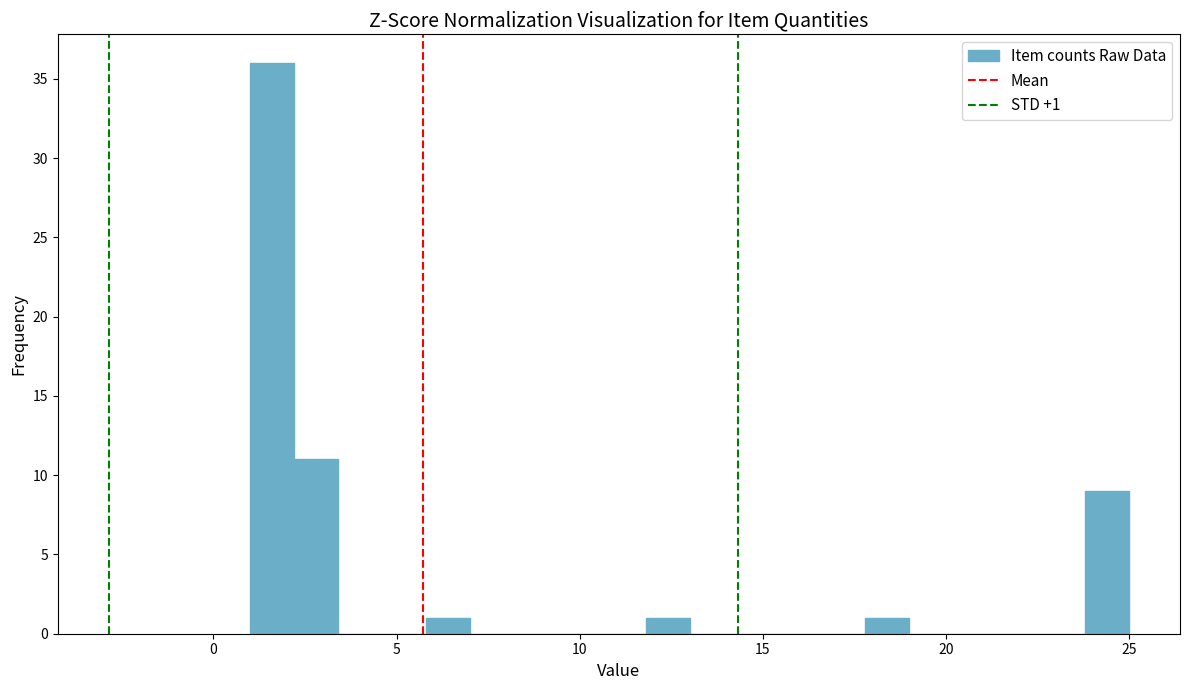

Around what value on the x-axis is the tallest bar? Give the approximate position of its centre, as read against the axis.

1.5